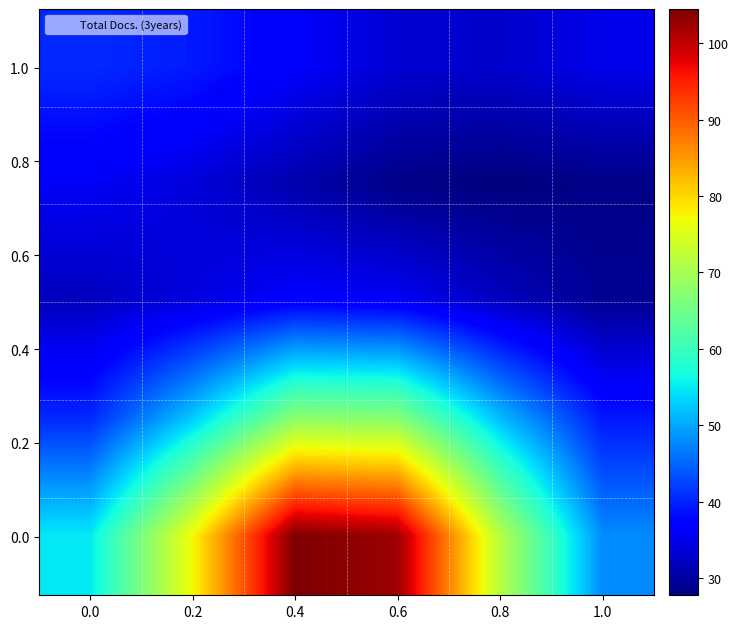

How many series are shown in this chart?

5